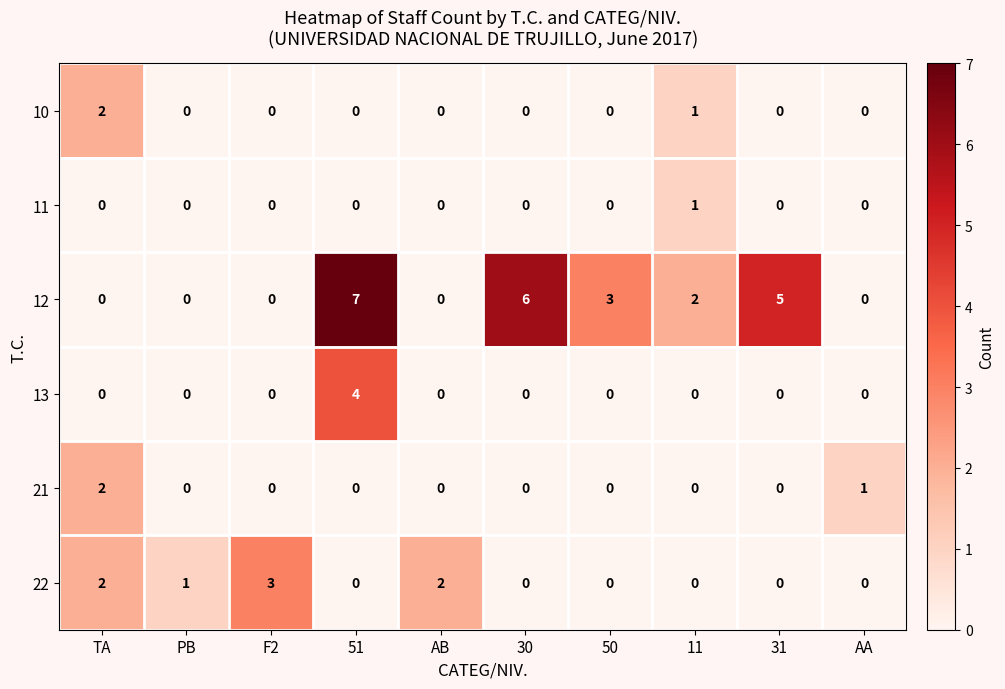

What is the sum of all 10 values?

3